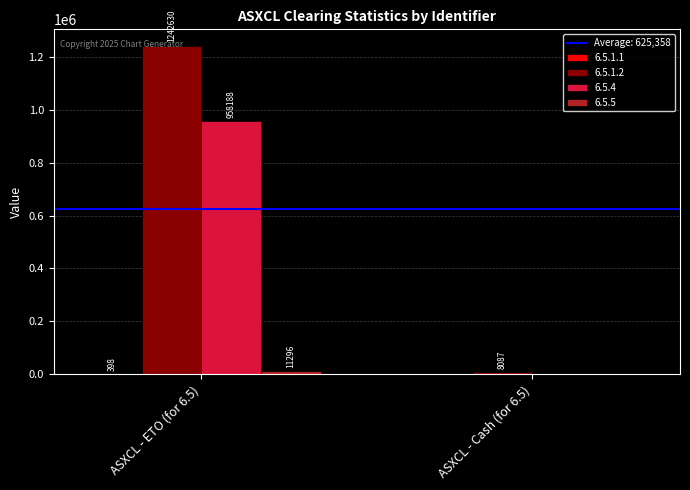

At which category is the sum across all series the highest?

ASXCL - ETO (for 6.5)